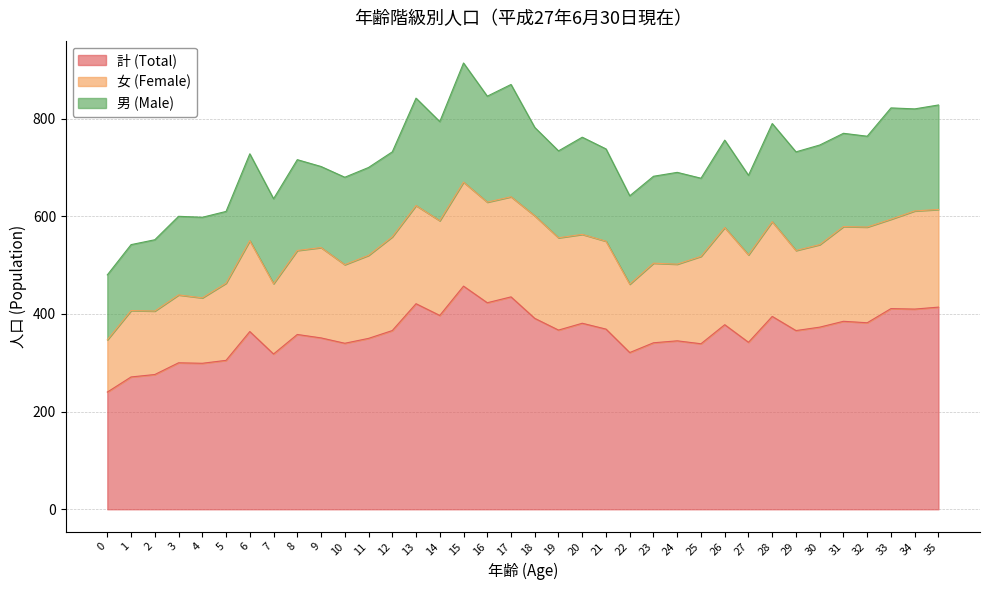

What is the average value of the 計 (Total) series?

361